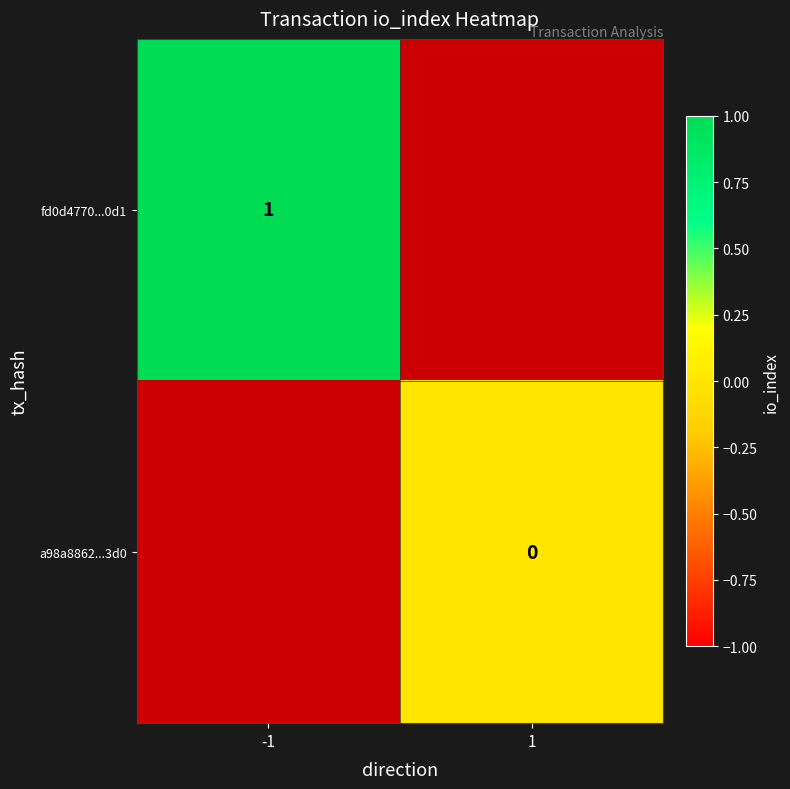

What is the greatest value displayed?

1.0